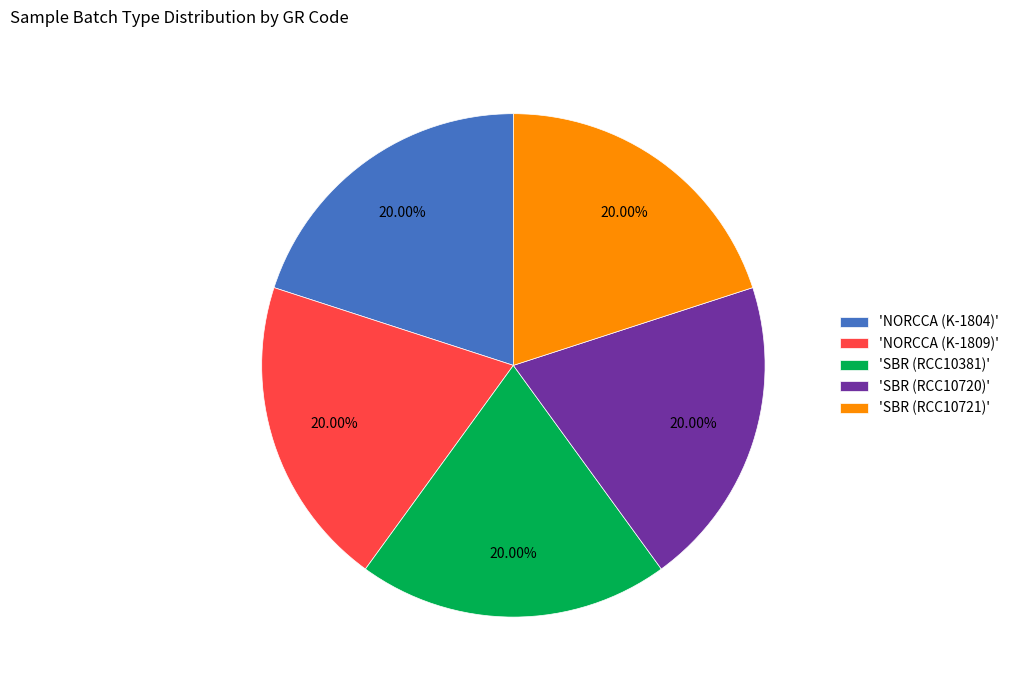

To the nearest percent, what is the difference between the largest and smallest slice percentages?

0%